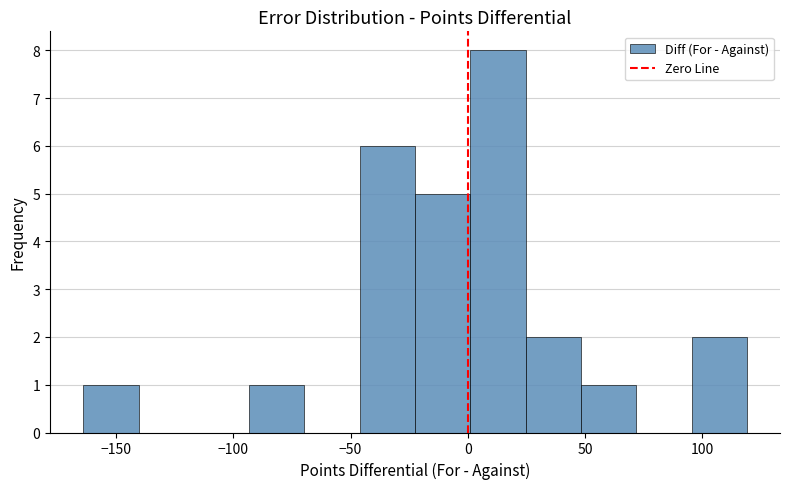

Which range on the x-axis has the tallest bar?

0 to 25